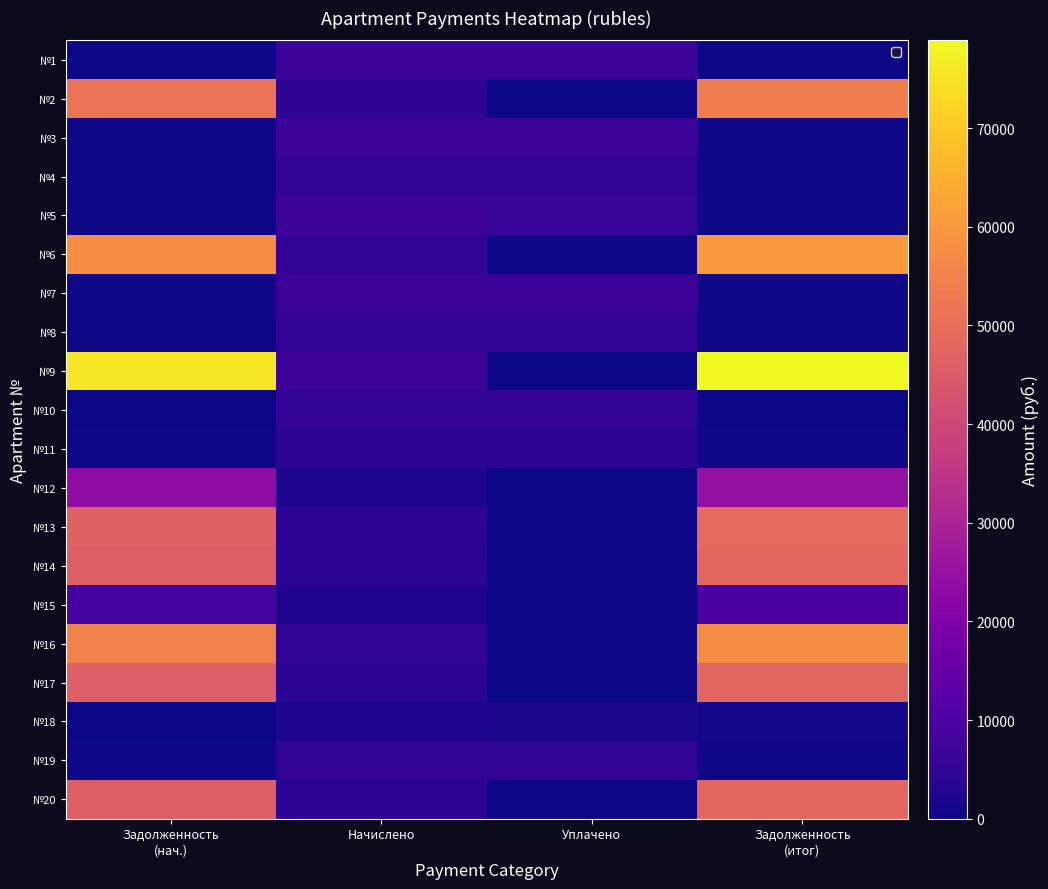

Which series has the largest range (max minus min)?

№9